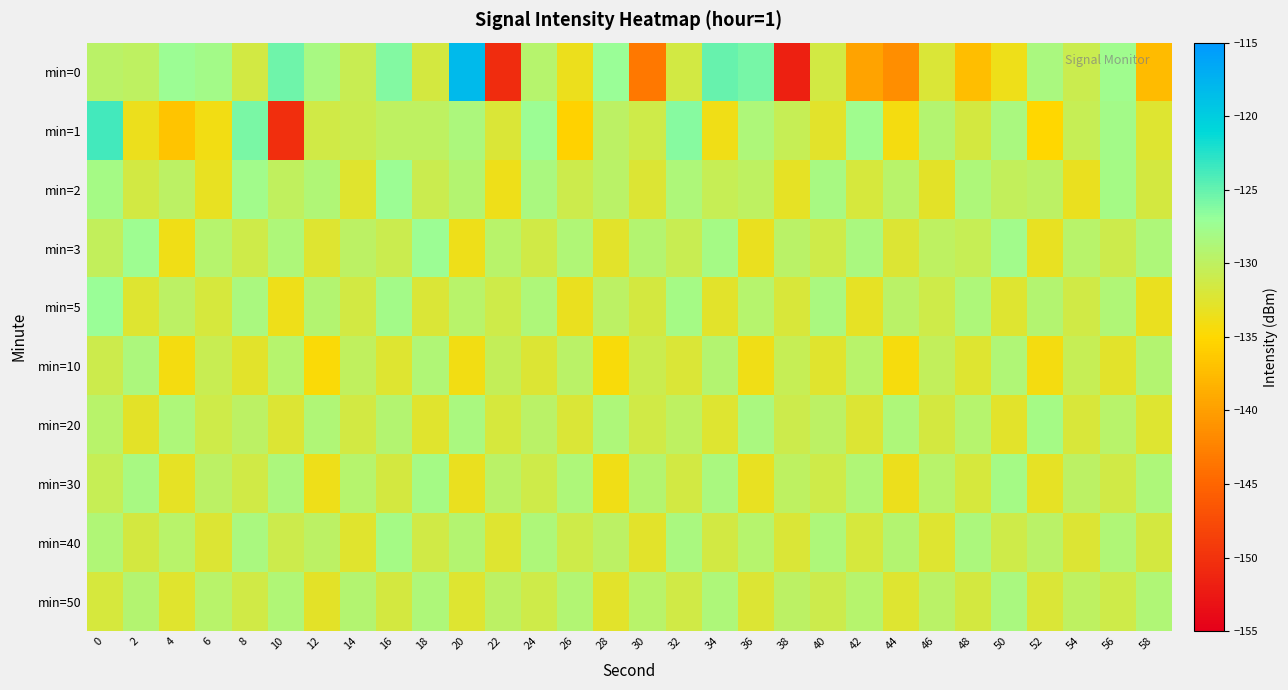

What is the difference between the highest and lowest values at 2?

6.0